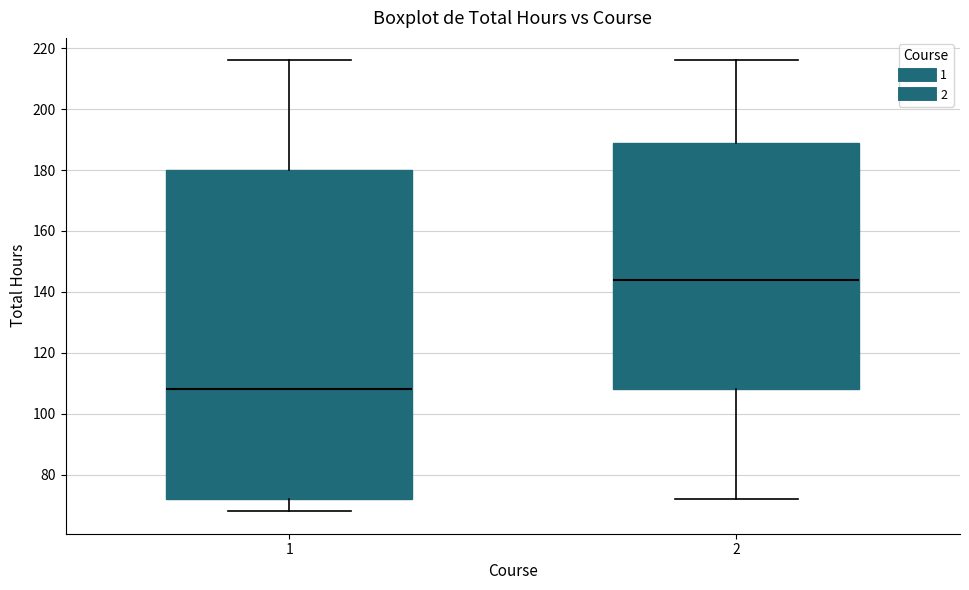

Comparing the boxes themselves (not the whiskers), which one is the tallest?

1